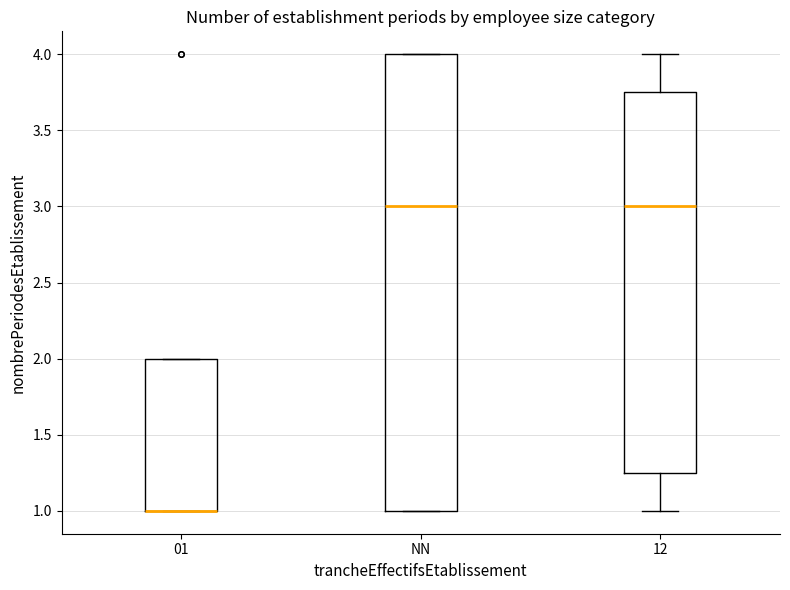

Comparing the boxes themselves (not the whiskers), which one is the tallest?

NN